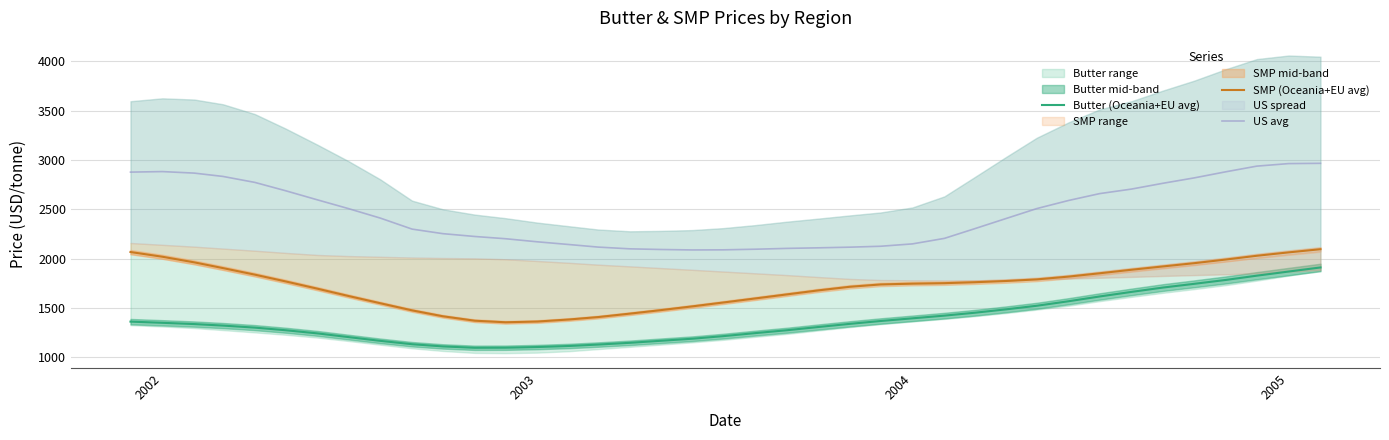

What is the maximum value shown in the chart?

2965.5